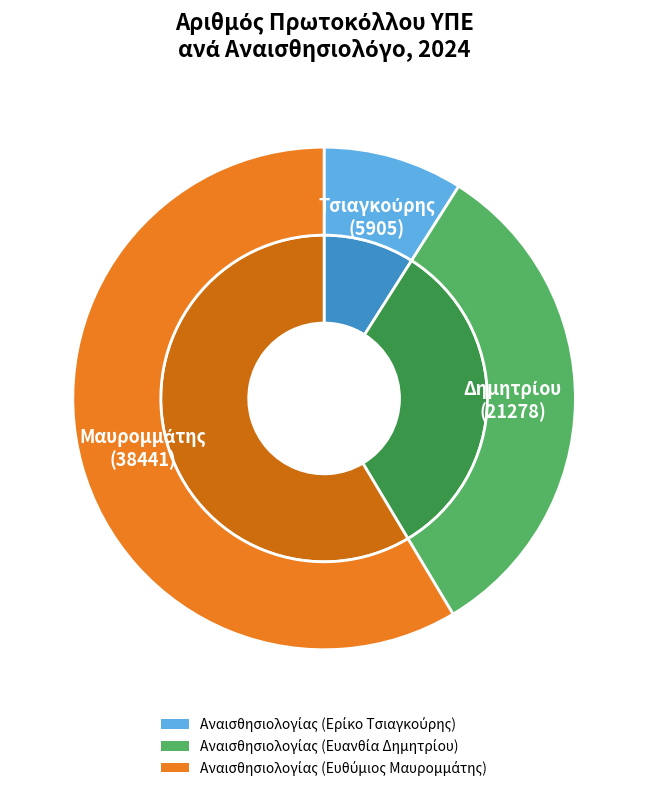

The Αναισθησιολογίας (Ευθύμιος Μαυρομμάτης) slice represents 51% of the pie. True or false?

False